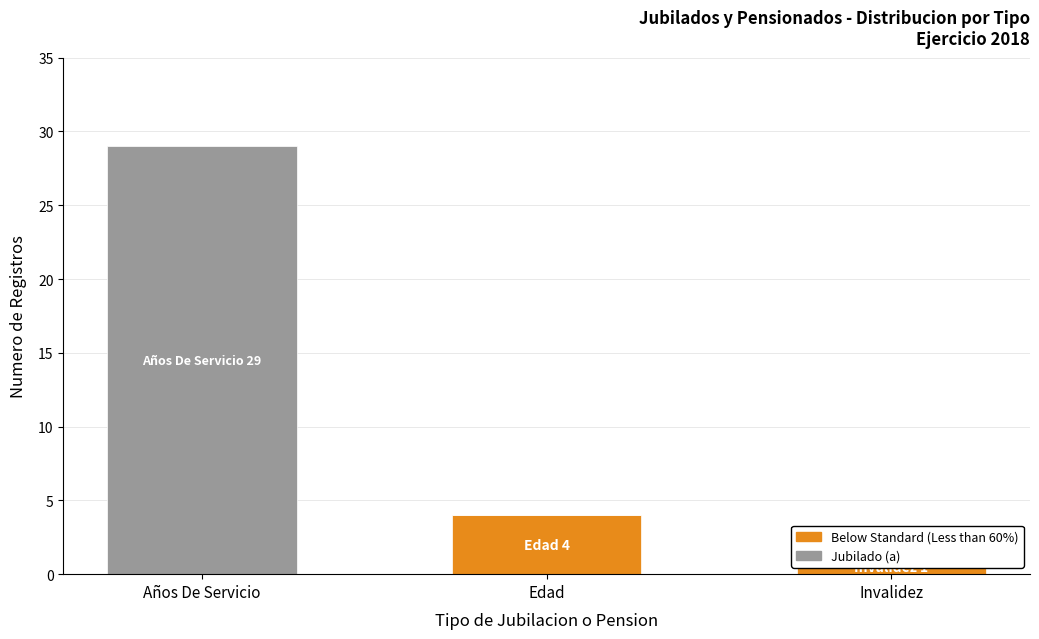

What is the label of the 3rd bar from the right?

Años De Servicio